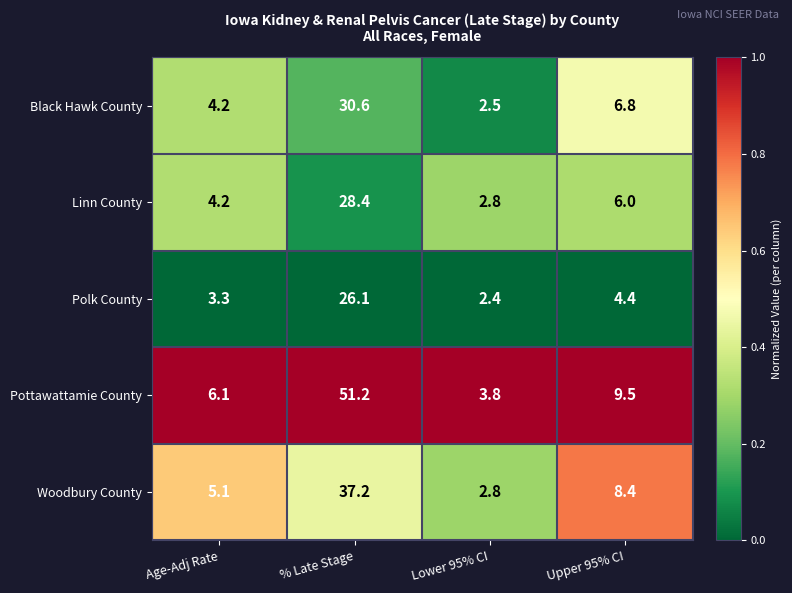

Rank the series by their maximum value, from highest to lowest.

Pottawattamie County, Woodbury County, Black Hawk County, Linn County, Polk County